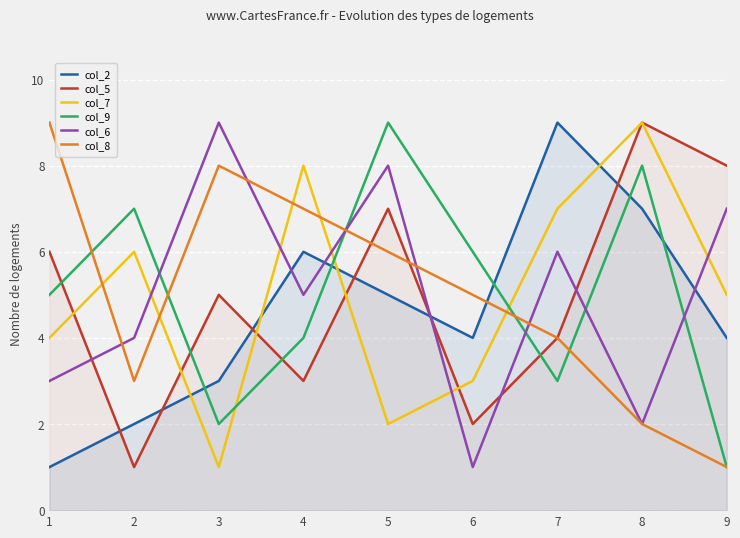

How many data points in col_7 are less than 5?

4